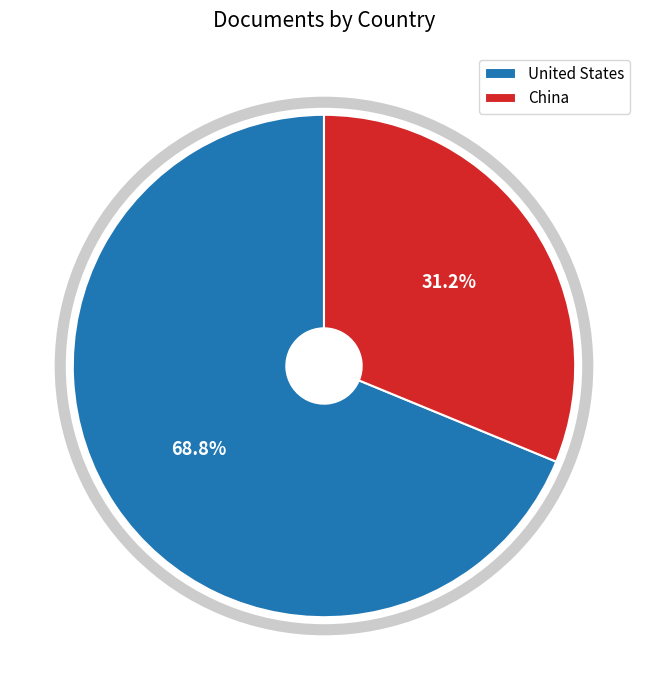

Which has a higher value, China or United States?

United States